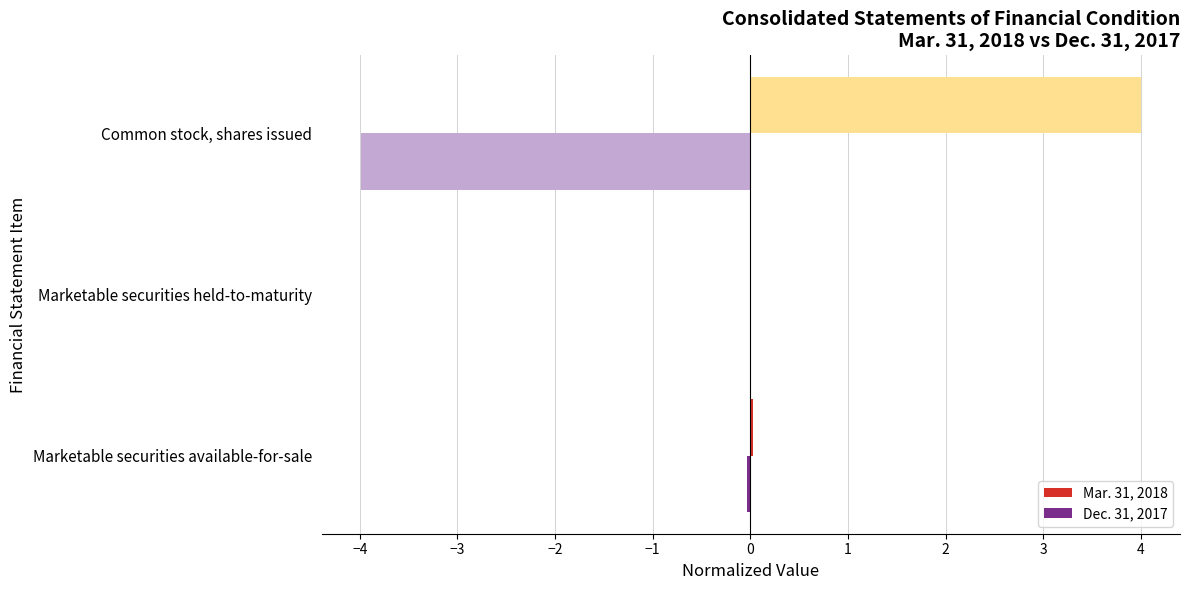

True or false: Dec. 31, 2017 has a value of -0.0 at Marketable securities available-for-sale.

True